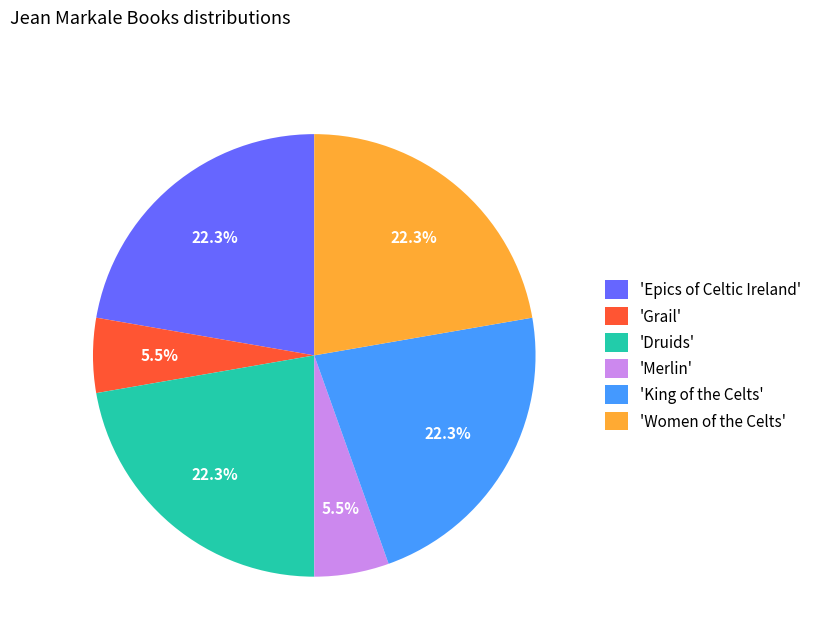

How much of the chart is everything except 'Druids'?

77.7%